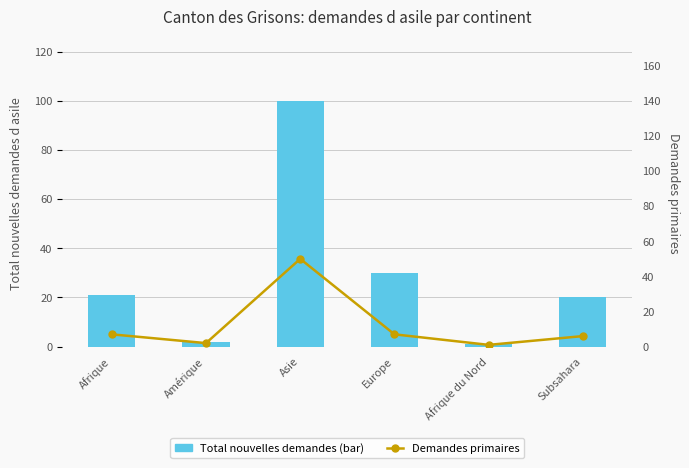

What is the total value across all series at Afrique du Nord?

2